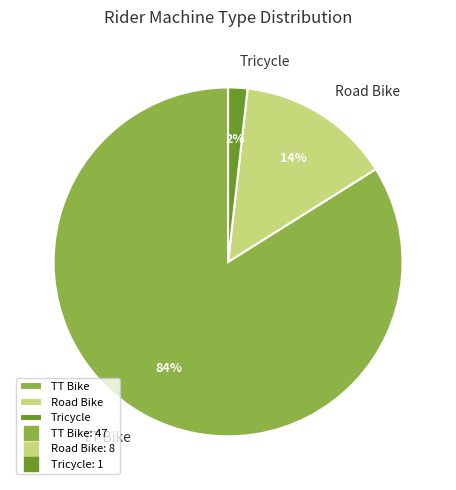

To the nearest percent, what percentage of the pie is Road Bike?

14%